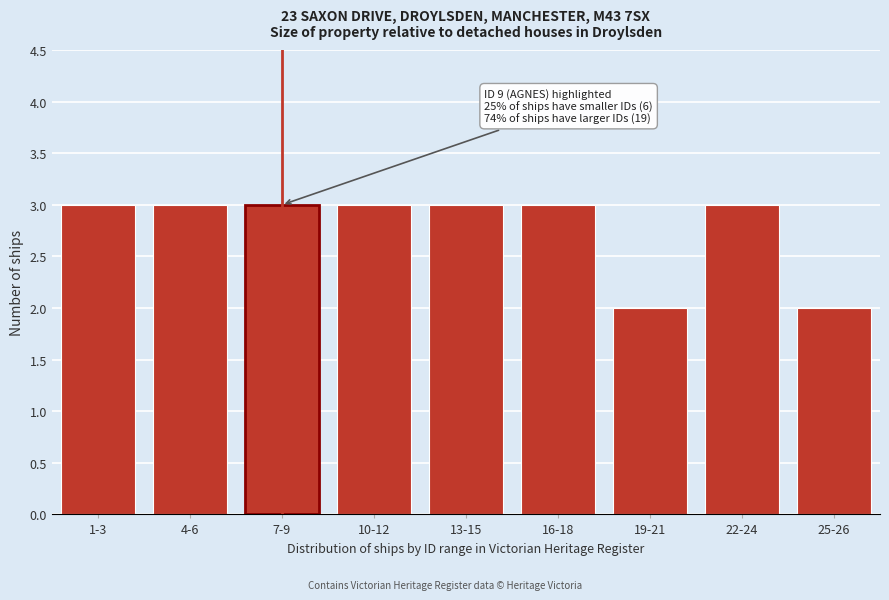

Reading left to right, extract all data points from this chart.

3	3	3	3	3	3	2	3	2